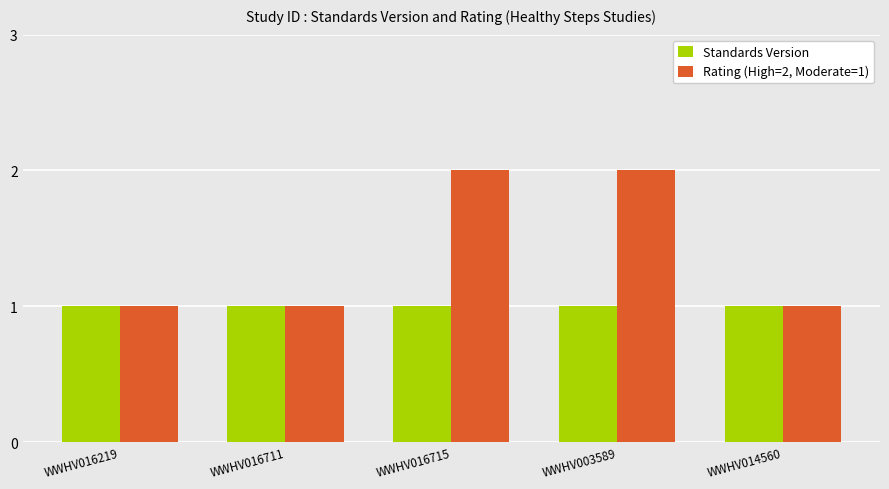

Rank the series by their maximum value, from highest to lowest.

Rating (High=2, Moderate=1), Standards Version